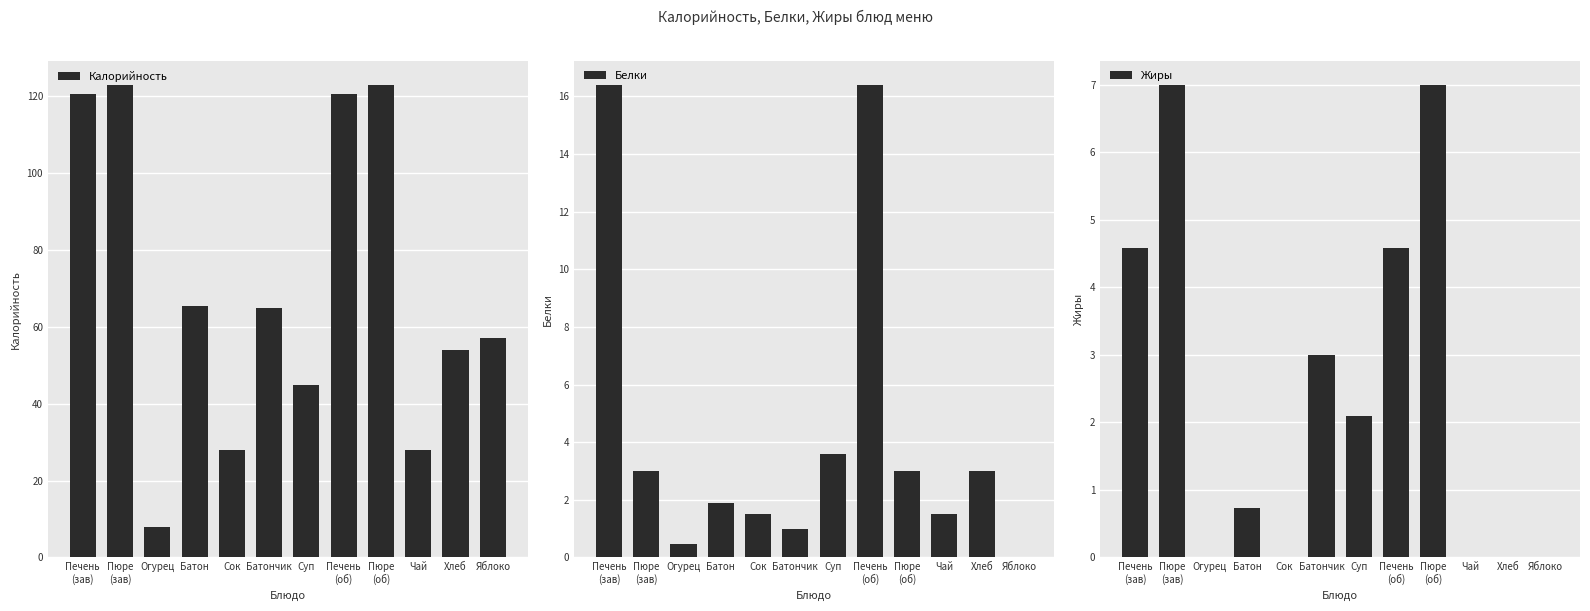

How many bars are there in each group?

3